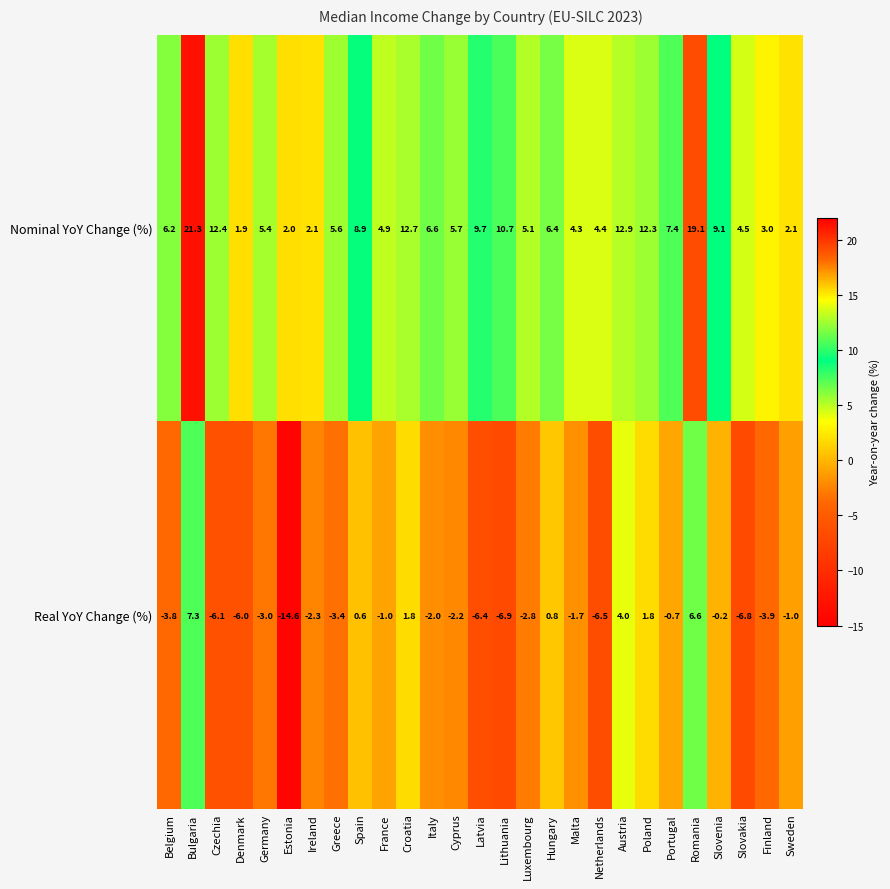

Count the number of data series in this chart.

2